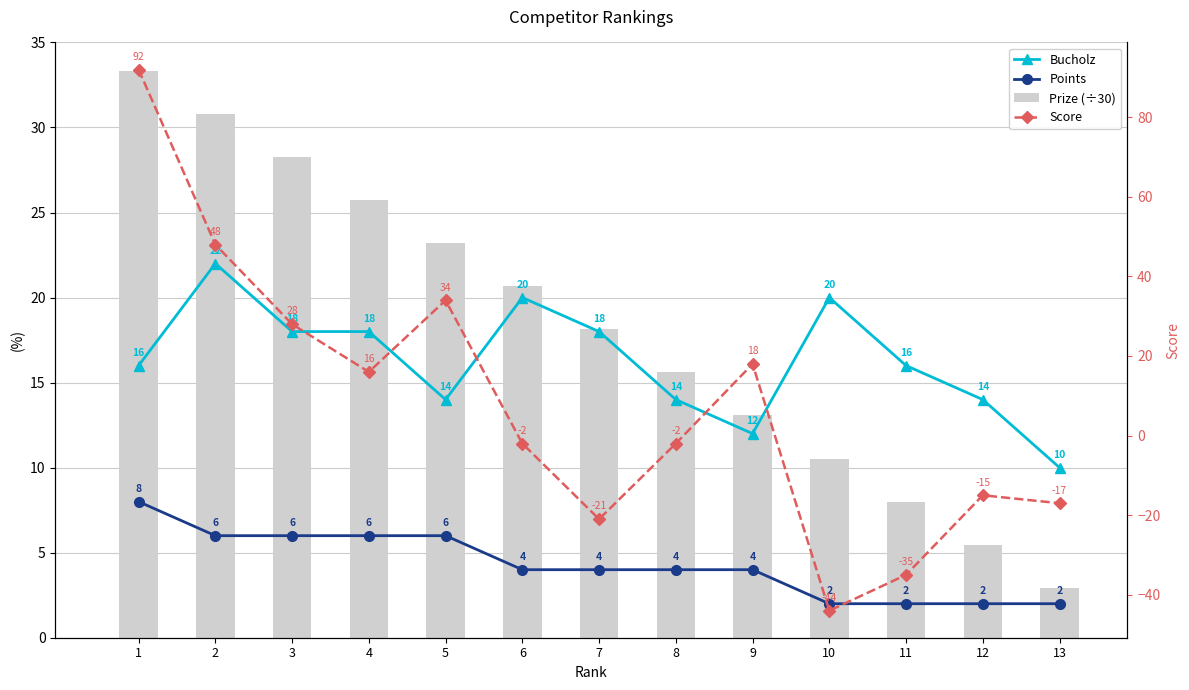

The value of Score at 4 is 26.5. True or false?

False